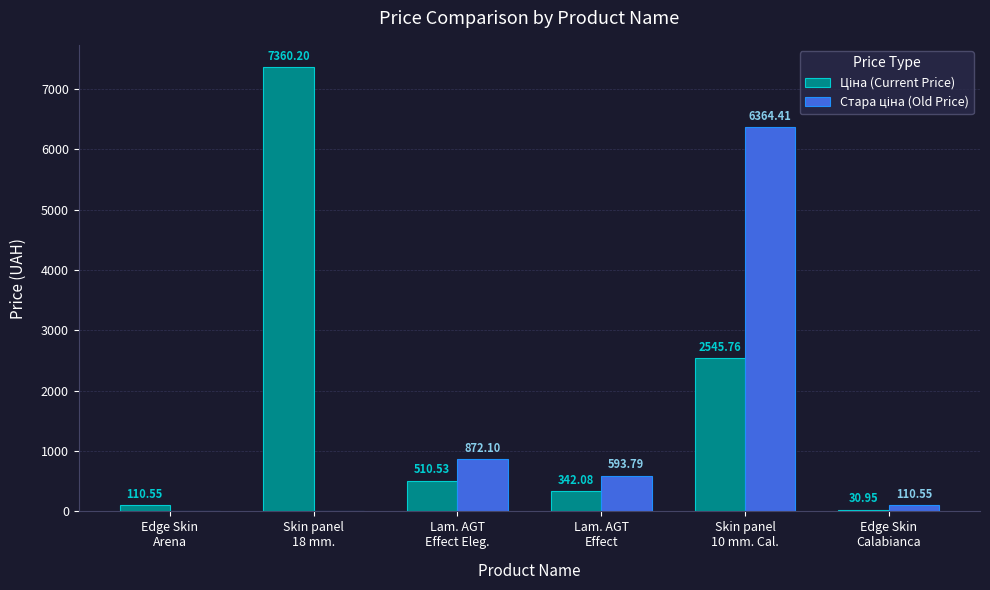

Are the bars horizontal?

No